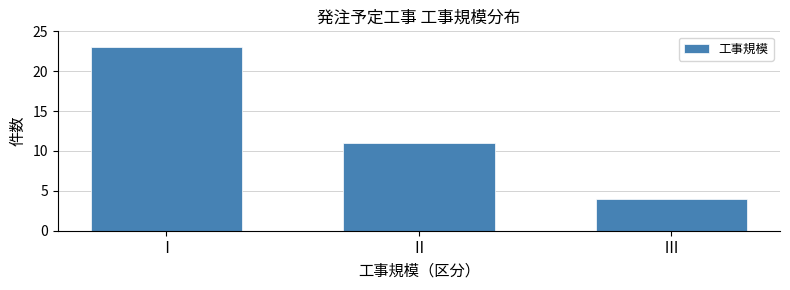

Reading left to right, extract all data points from this chart.

Ⅰ=23	Ⅱ=11	Ⅲ=4